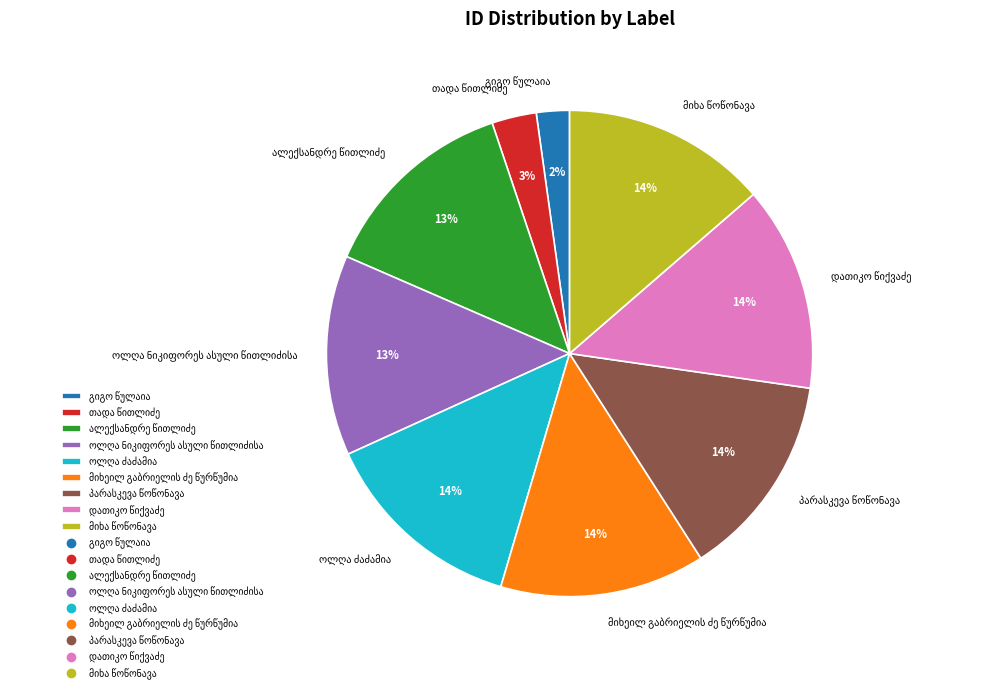

Count the number of slices in the pie.

9